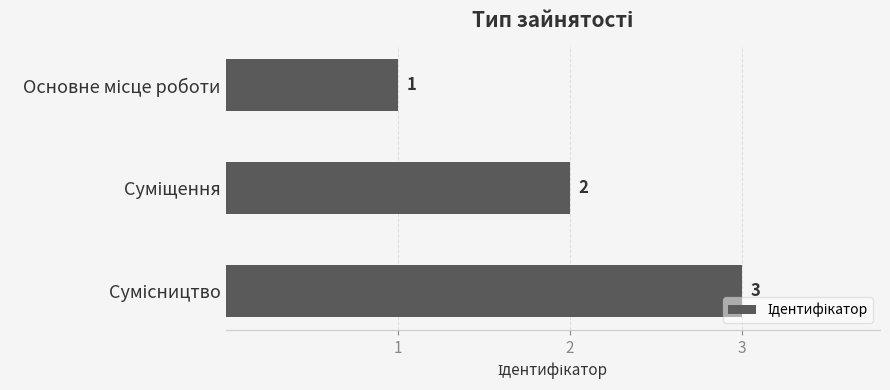

What is the difference between the maximum and second lowest values?

1